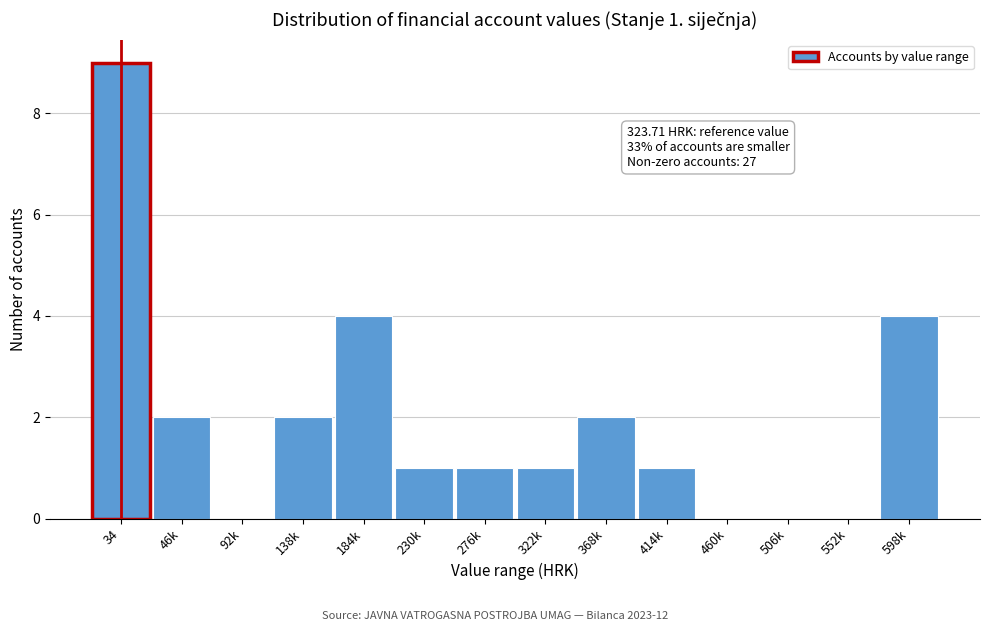

Reading left to right, what are all the values shown in this chart?

34=9	46k=2	92k=0	138k=2	184k=4	230k=1	276k=1	322k=1	368k=2	414k=1	460k=0	506k=0	552k=0	598k=4